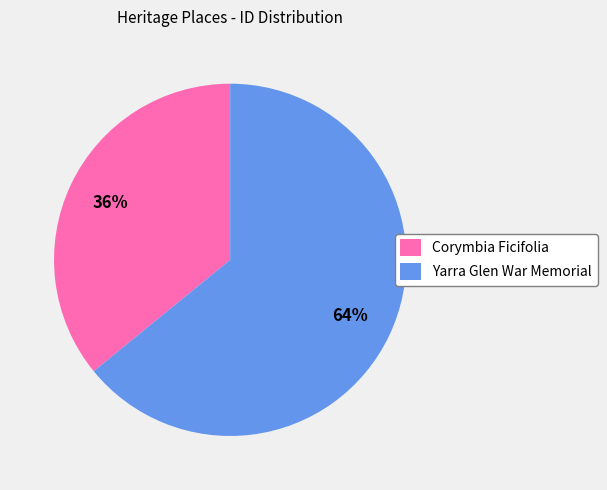

What is the smallest slice in the pie chart?

Corymbia Ficifolia